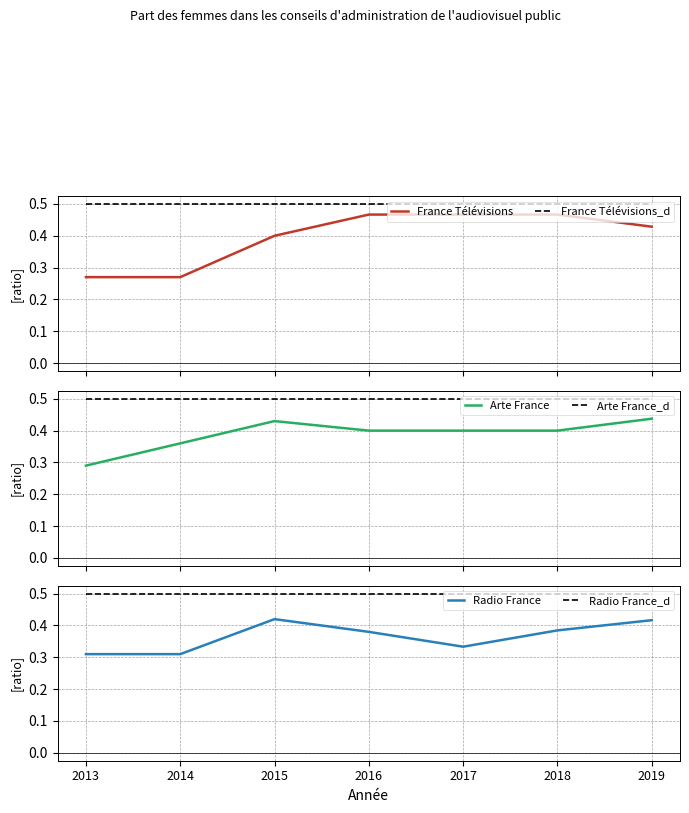

Which series has the largest range (max minus min)?

France Télévisions